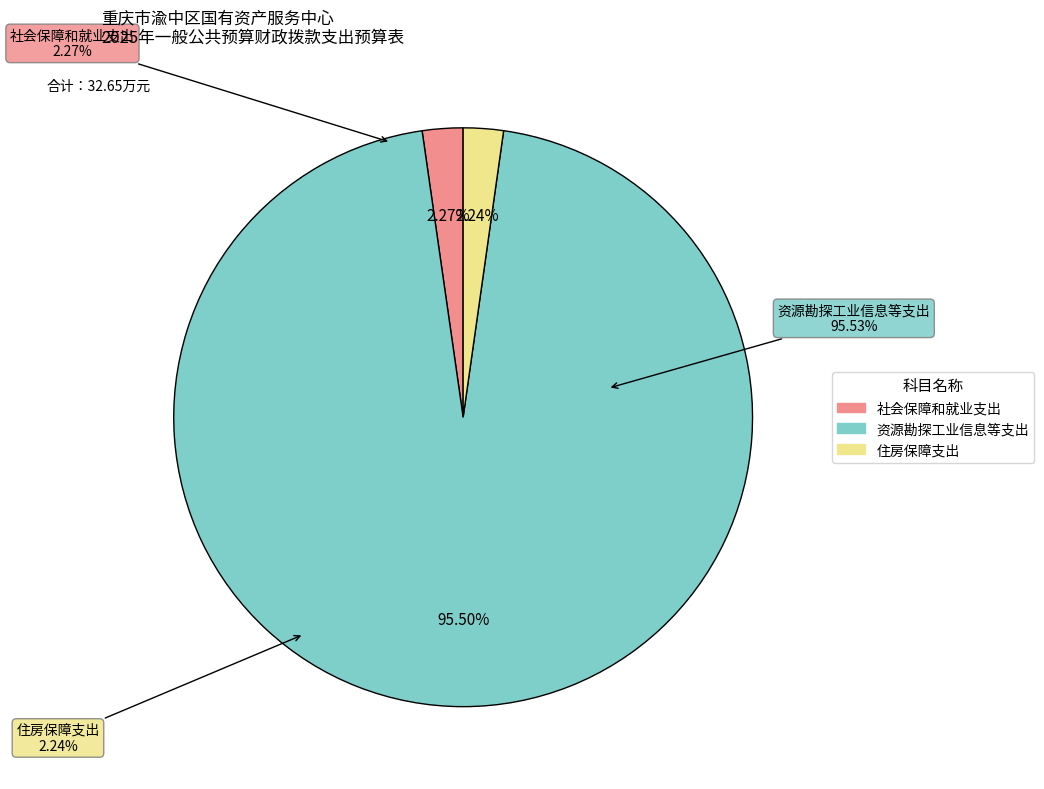

Combined, what portion of the pie is 住房保障支出 and 社会保障和就业支出?

4.5%